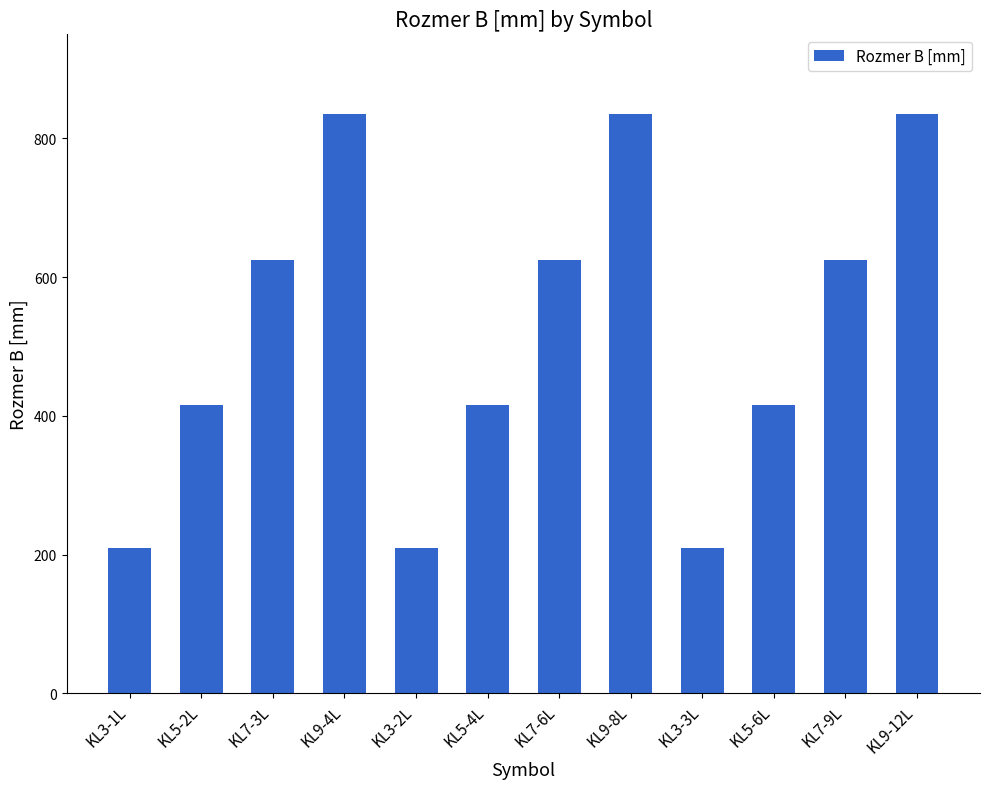

Is it true that the value at KL7-6L is 625?

True